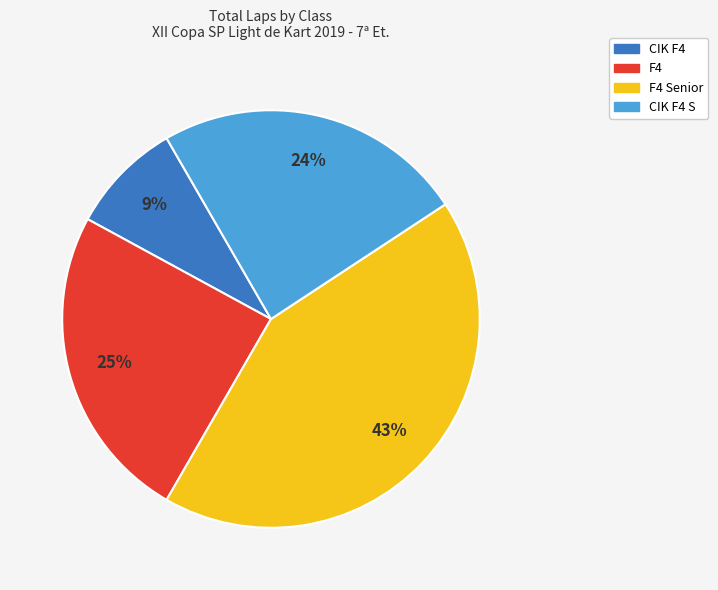

Is there any slice that represents more than half of the pie?

No